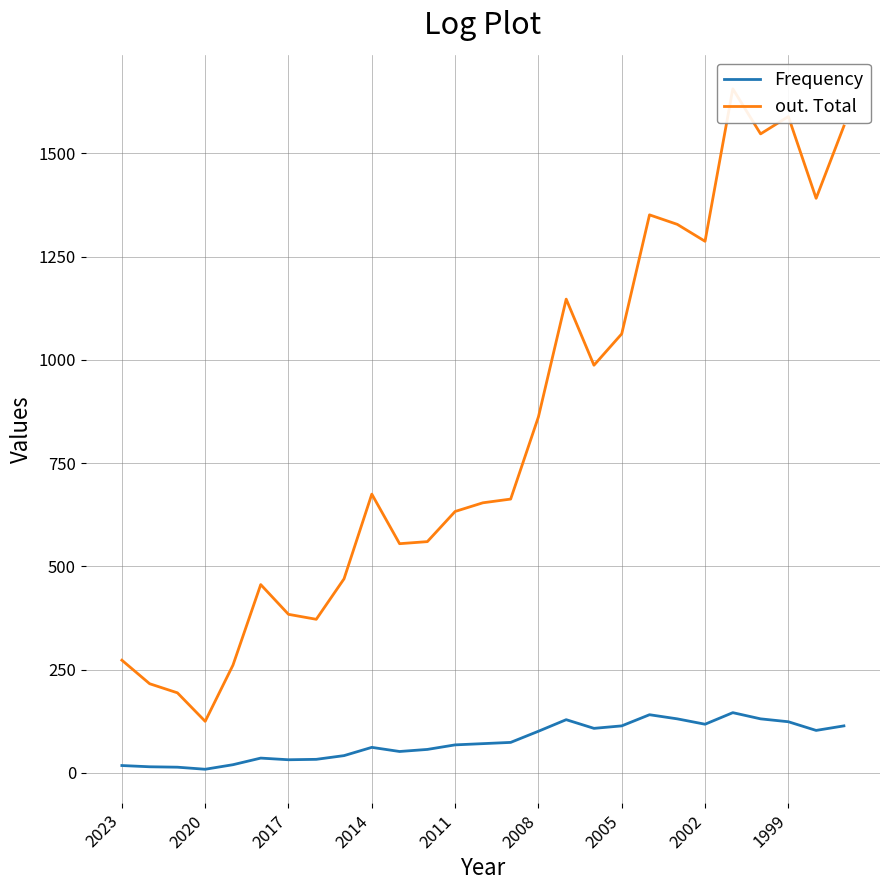

Rank the series by their average value, from highest to lowest.

out. Total, Frequency